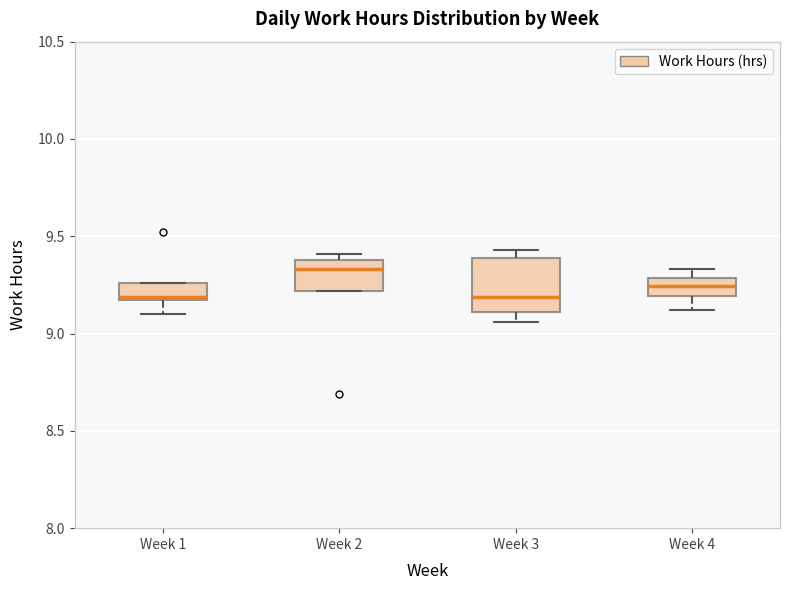

Reading left to right, read every box against the y-axis: the position of its median line, the range the box covers, and the ends of its whiskers. The values are not printed on the chart, so give them approximately, as read against the axis.

Week 1: median 9.20, box 9.15 to 9.25, whiskers 9.10 to 9.25
Week 2: median 9.35, box 9.20 to 9.40, whiskers 9.20 to 9.40 (just above the box's upper edge)
Week 3: median 9.20, box 9.10 to 9.40, whiskers 9.05 to 9.45
Week 4: median 9.25, box 9.20 to 9.30, whiskers 9.10 to 9.35